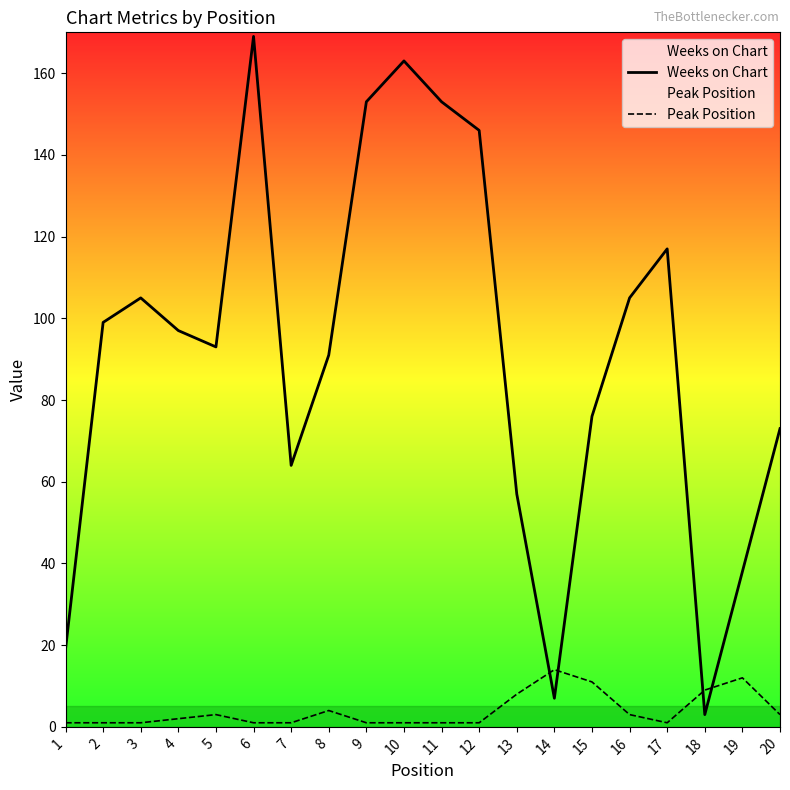

What is the sum of the Peak Position values at 8 and 13?

12